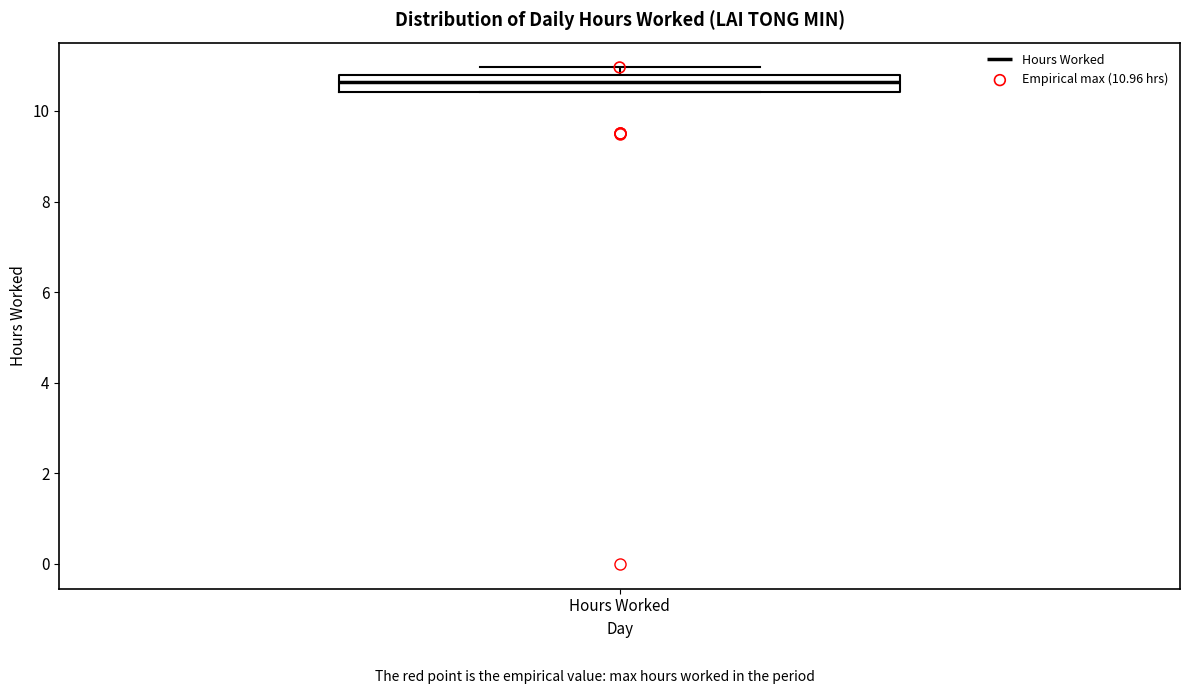

Read this box plot against the y-axis: the position of the median line, the range covered by the box, and the ends of both whiskers. The values are not printed on the chart, so give them approximately, as read against the axis.

median 10.6, box 10.4 to 10.8, whiskers 10.4 to 11.0